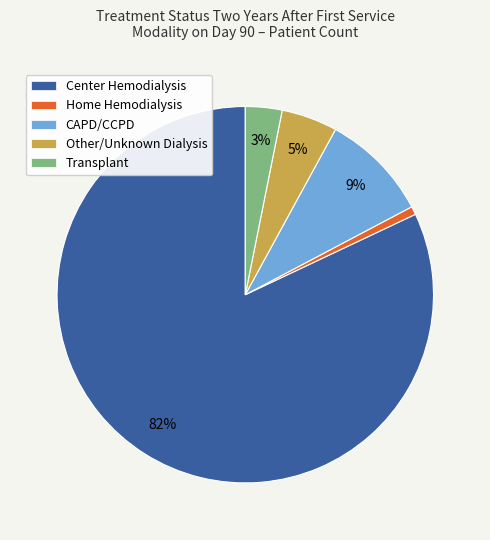

The Other/Unknown Dialysis slice represents 5% of the pie. True or false?

True